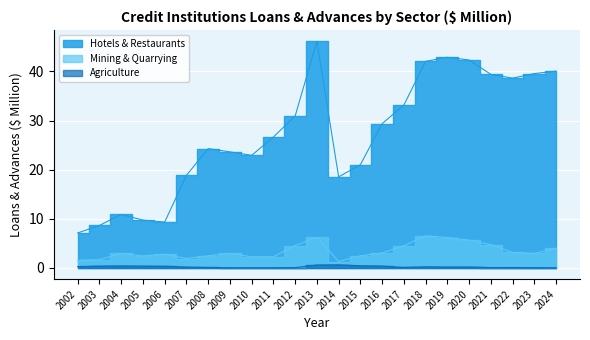

True or false: Hotels & Restaurants and Agriculture cross at least once.

False